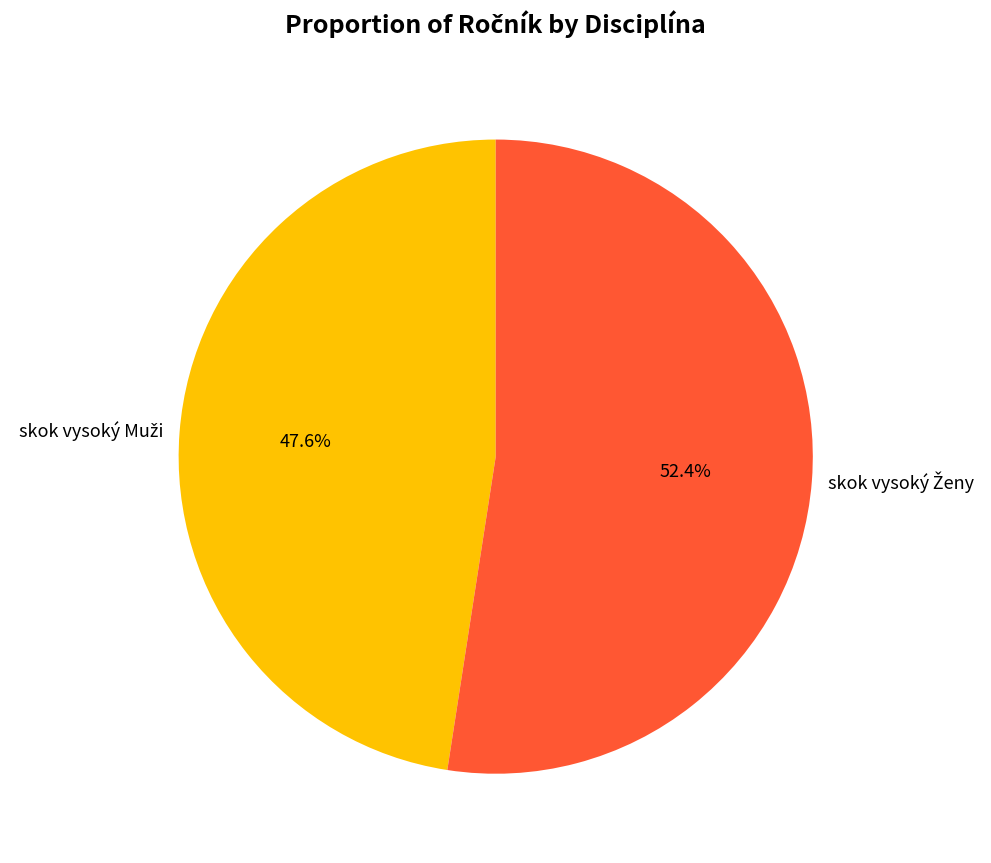

Is there any slice that represents more than half of the pie?

Yes